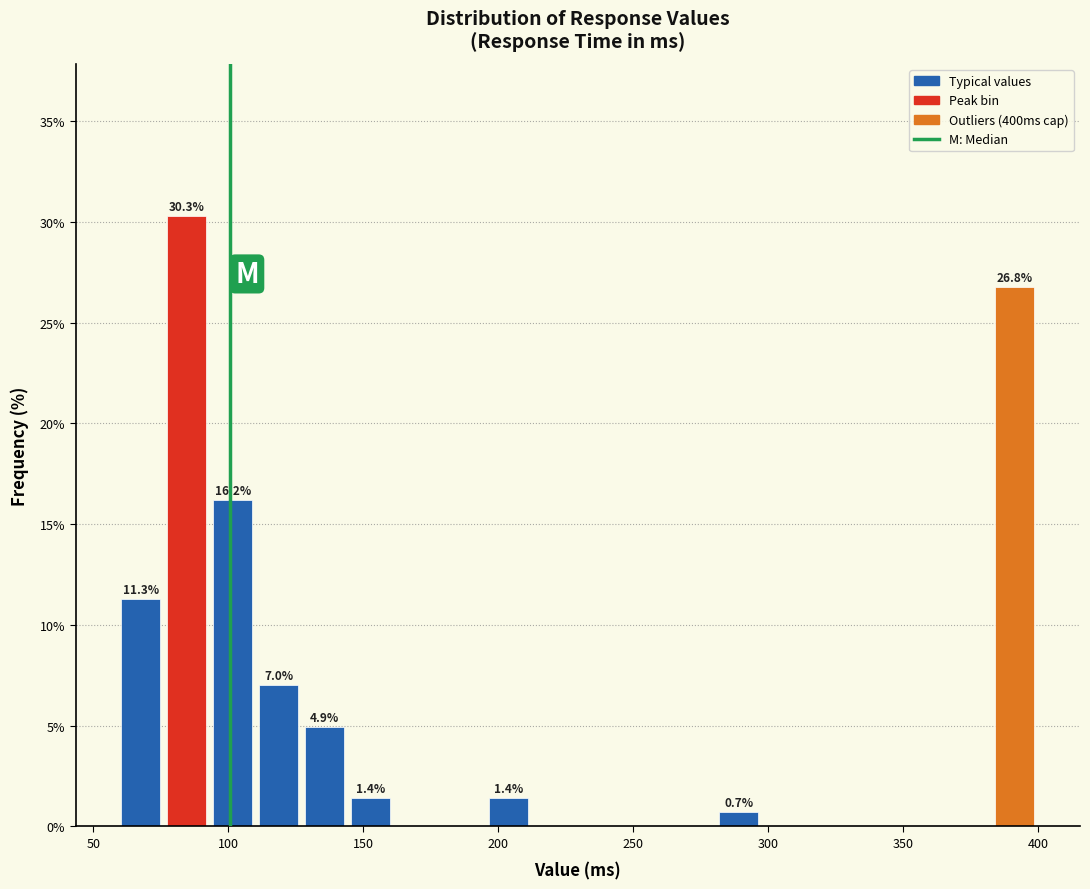

Around what value on the x-axis is the tallest bar? Give the approximate position of its centre, as read against the axis.

85